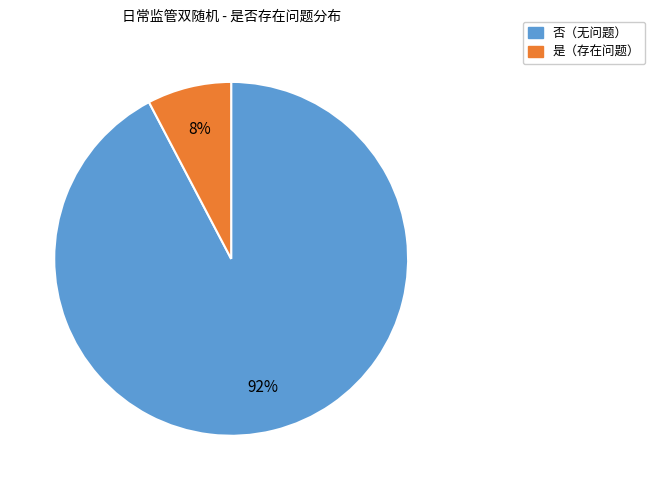

To the nearest percent, what is the average slice percentage?

50%